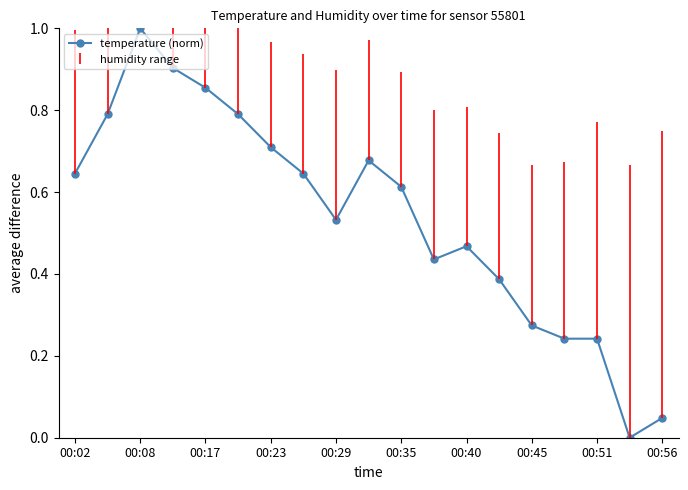

What is the difference between the maximum and minimum values?

1.0